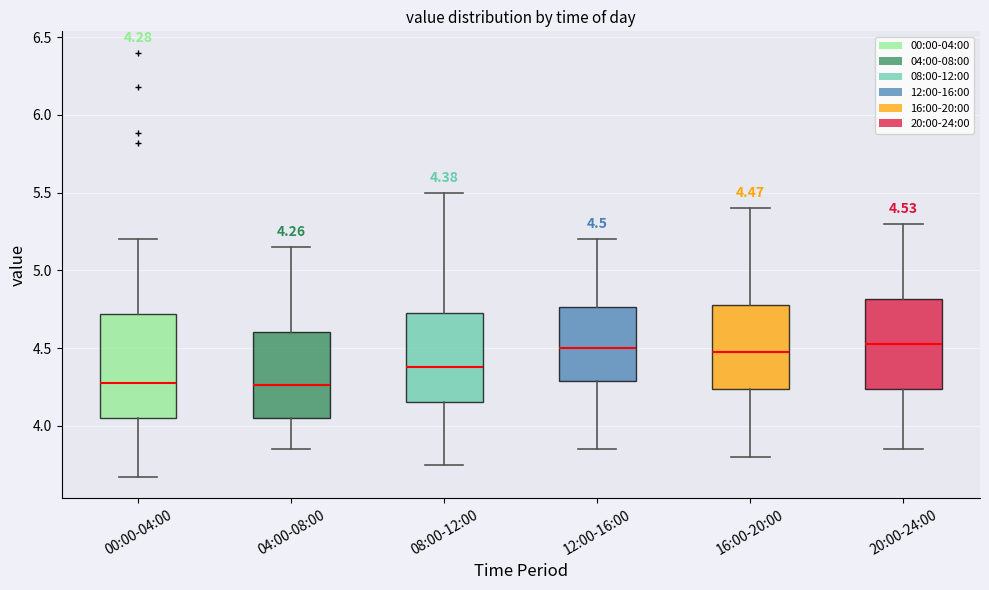

Comparing the boxes themselves (not the whiskers), which one is the tallest?

00:00-04:00